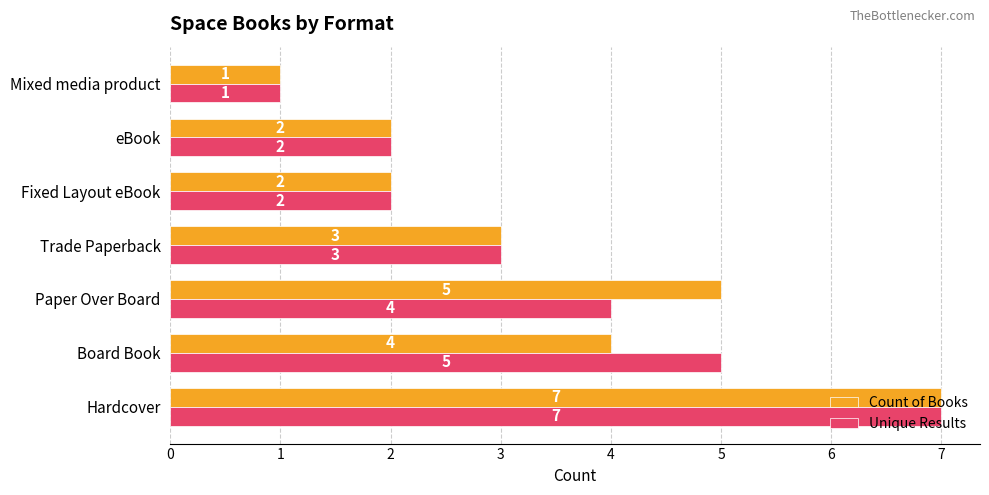

What is the average value of the Count of Books series?

3